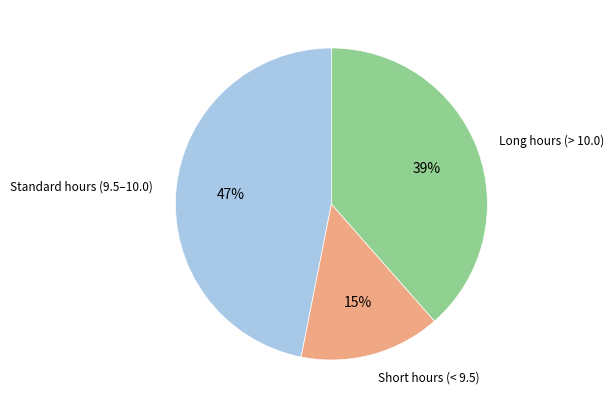

Is there any slice that represents more than half of the pie?

No